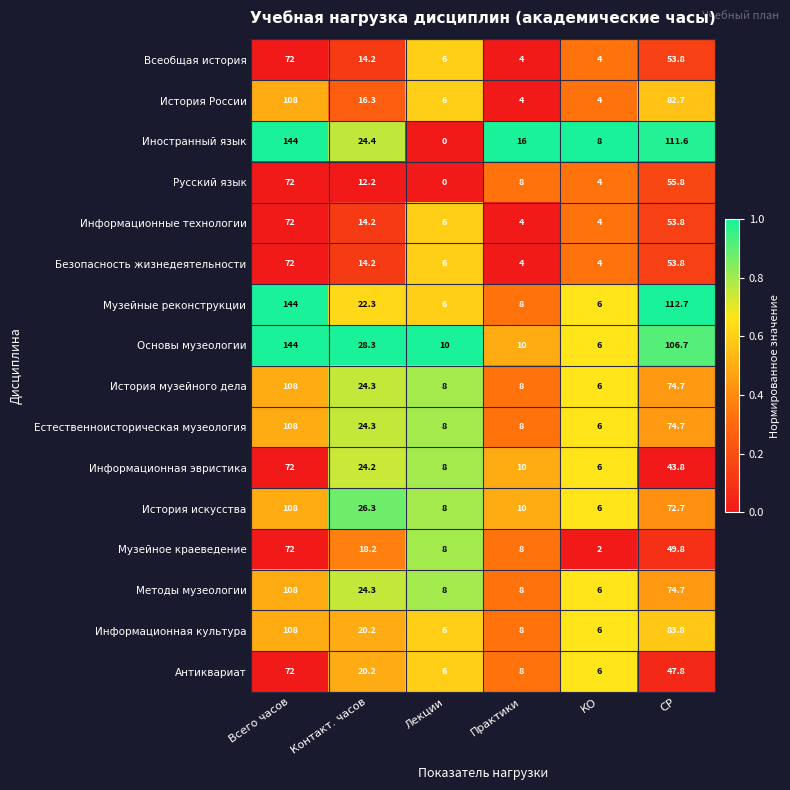

Rank the categories by Информационная эвристика value from highest to lowest.

Всего часов, СР, Контакт. часов, Практики, Лекции, КО